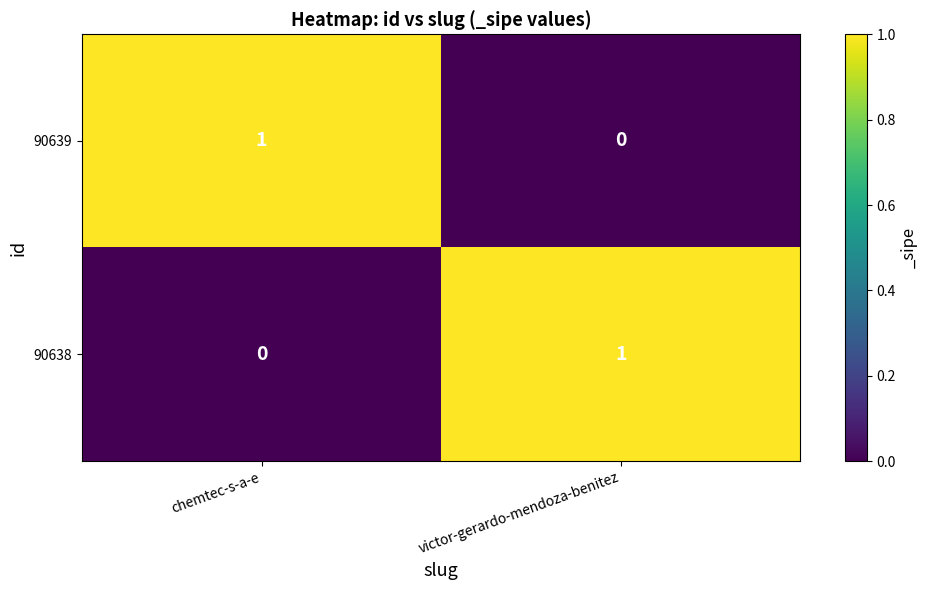

At how many categories does at least one series exceed 0?

2